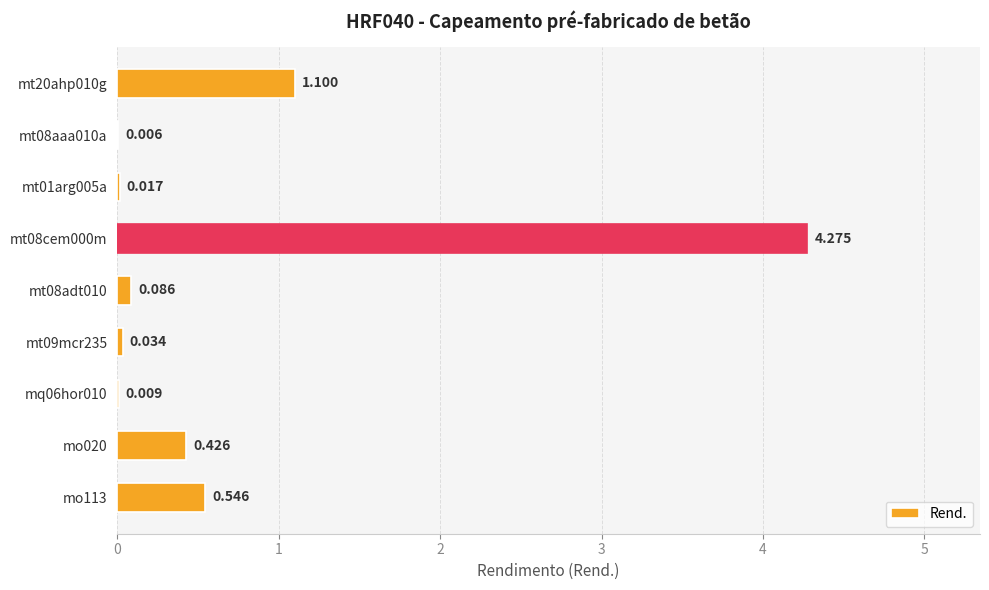

How many distinct data groups are displayed?

1